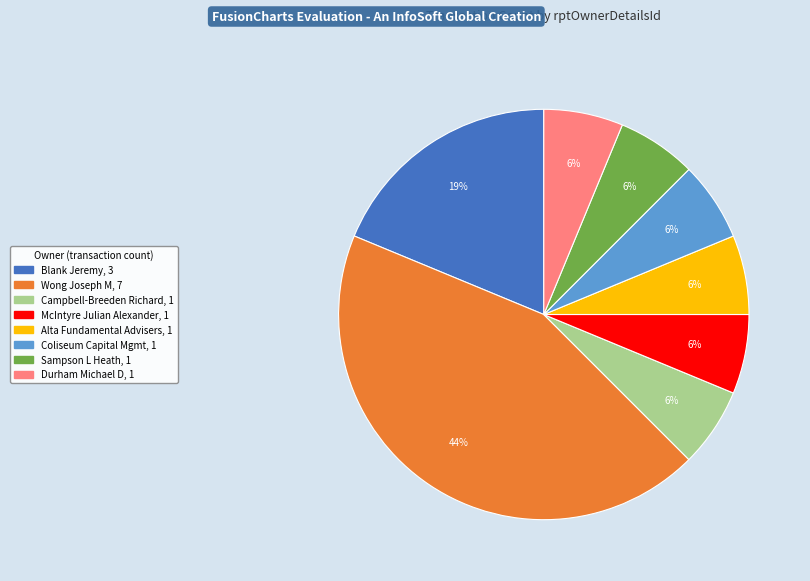

Is there a majority slice in this chart?

No